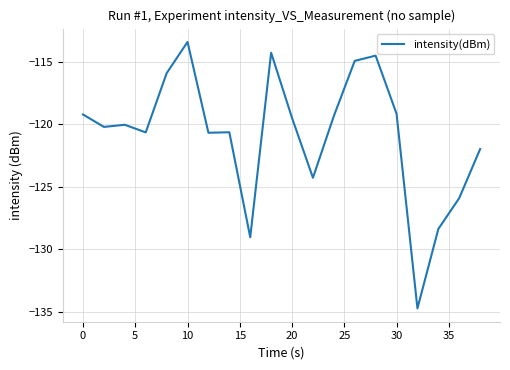

What is the difference between the maximum and minimum values?

21.3